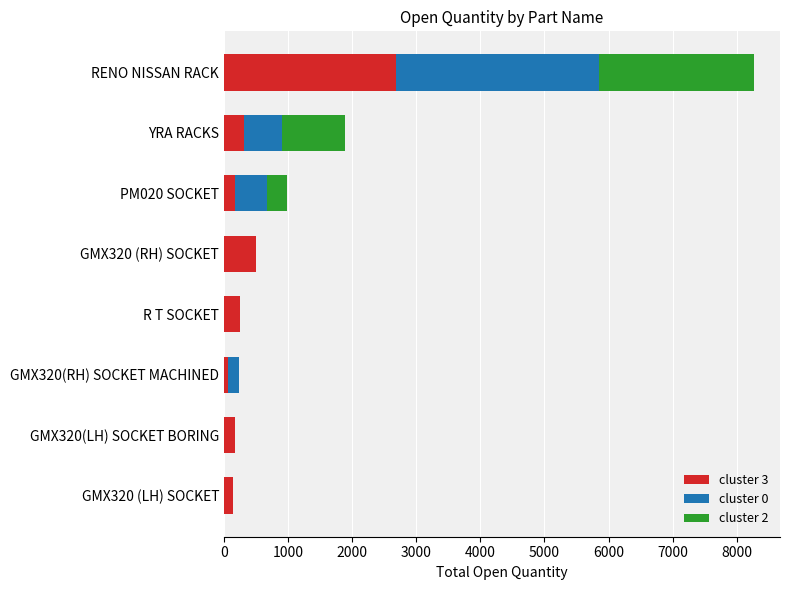

Is it true that cluster 3 equals 173 at GMX320(LH) SOCKET BORING?

True